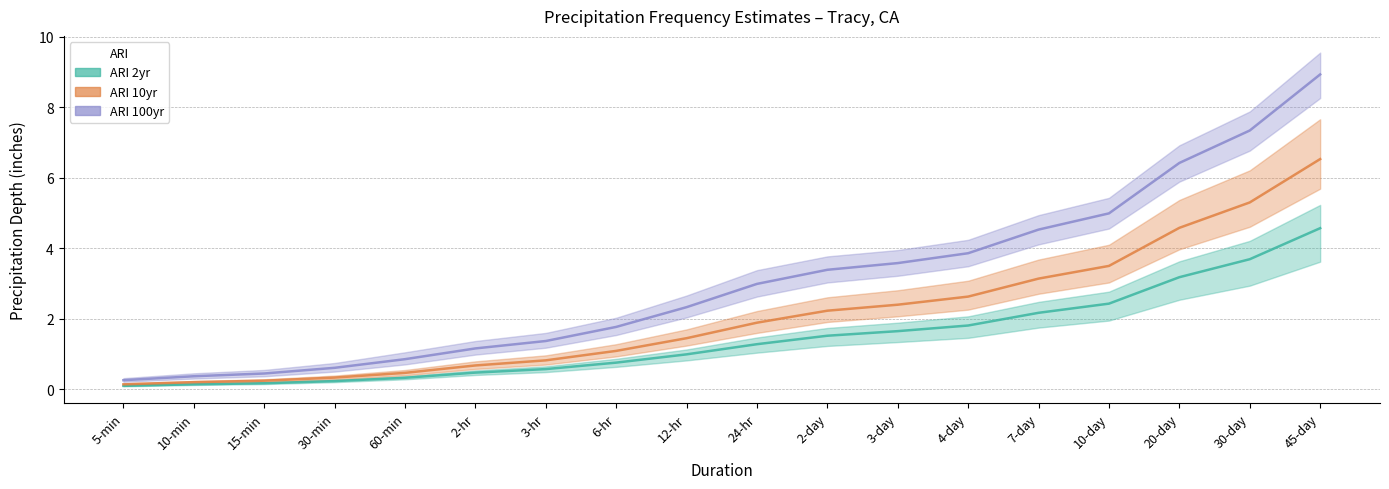

What are all the series names shown in the legend?

ARI 2yr, ARI 10yr, ARI 100yr